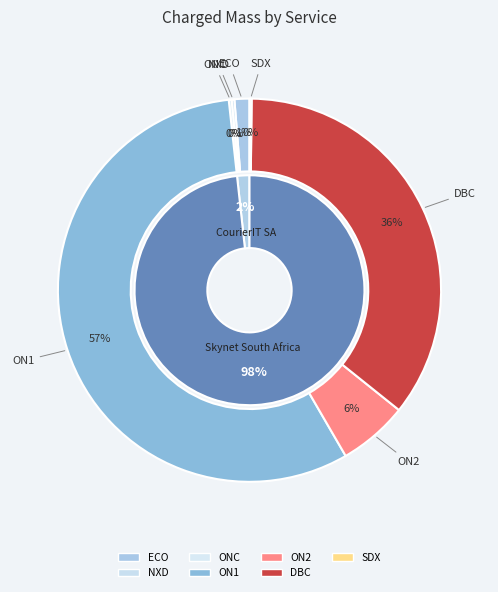

Which slice is the smallest?

SDX